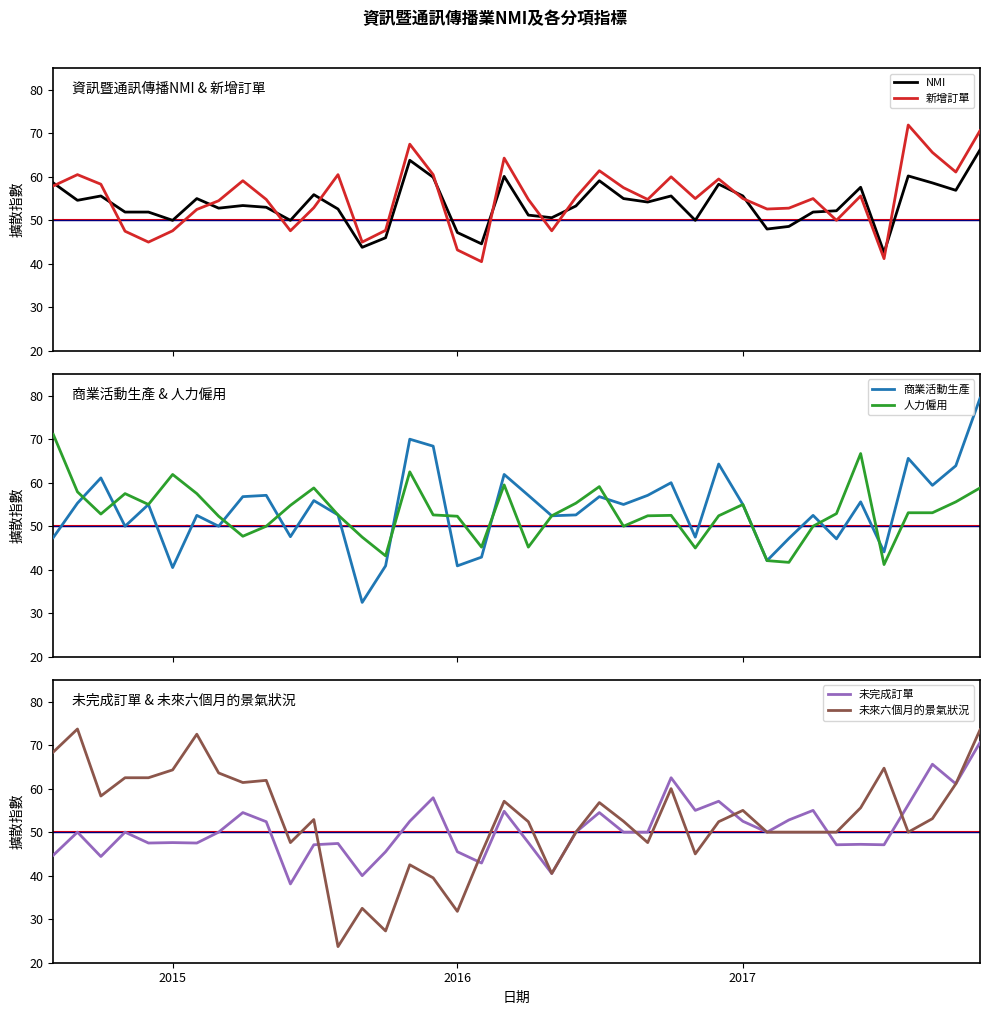

What is the lowest value of the 新增訂單 series?

40.5